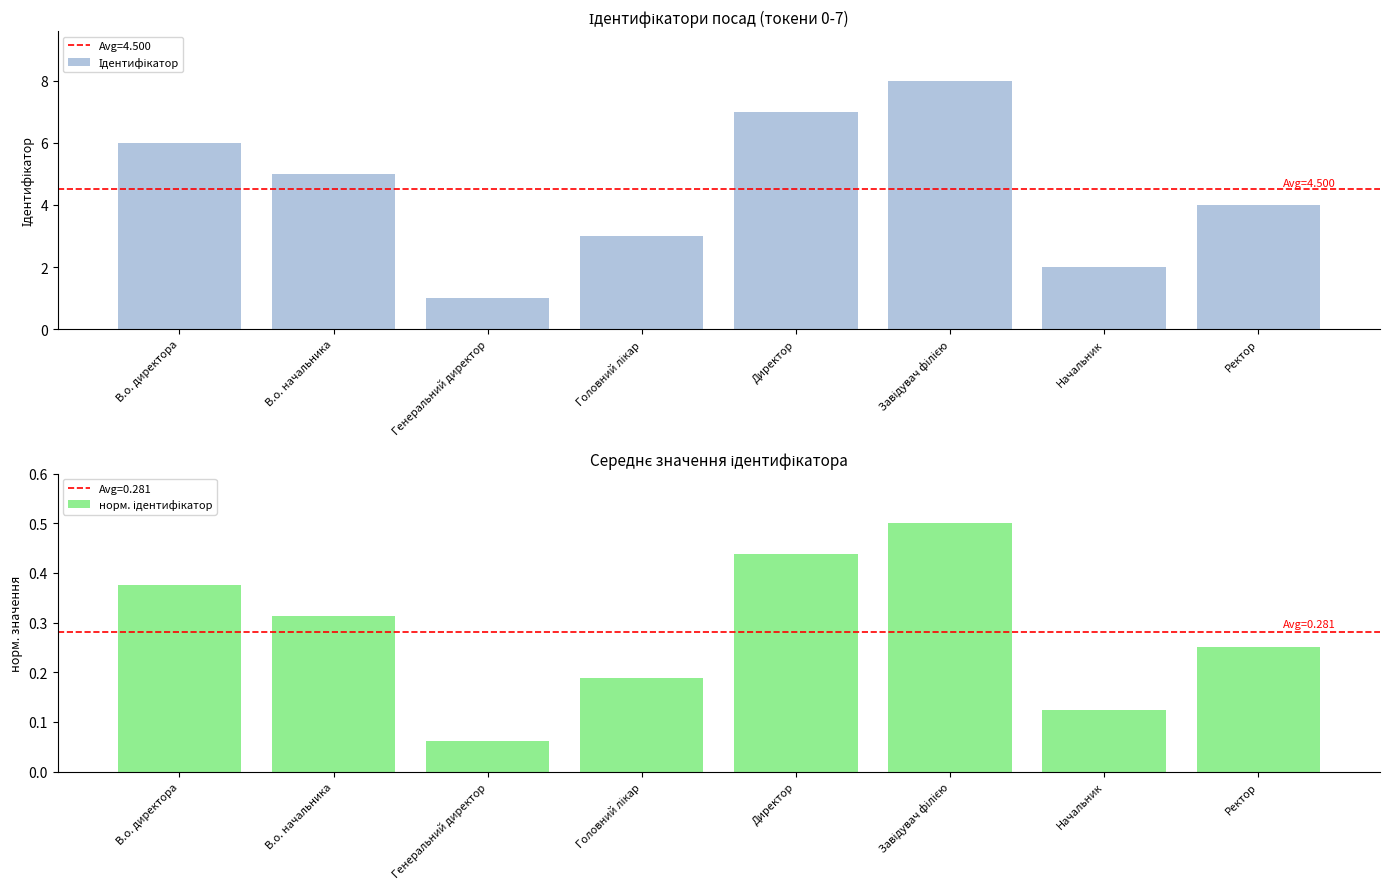

At how many categories does at least one series exceed 1?

7